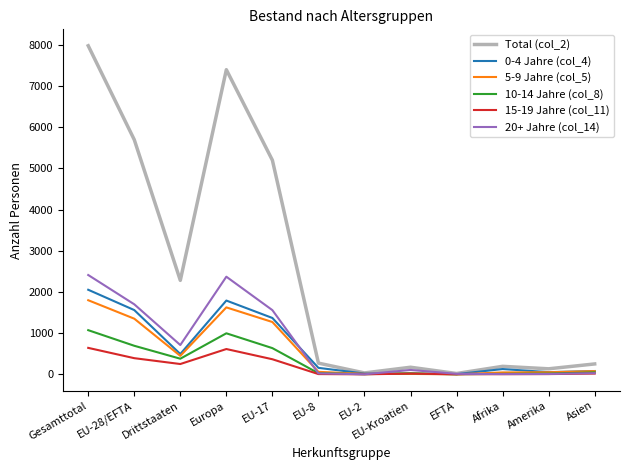

Which series has the widest spread of values?

Total (col_2)